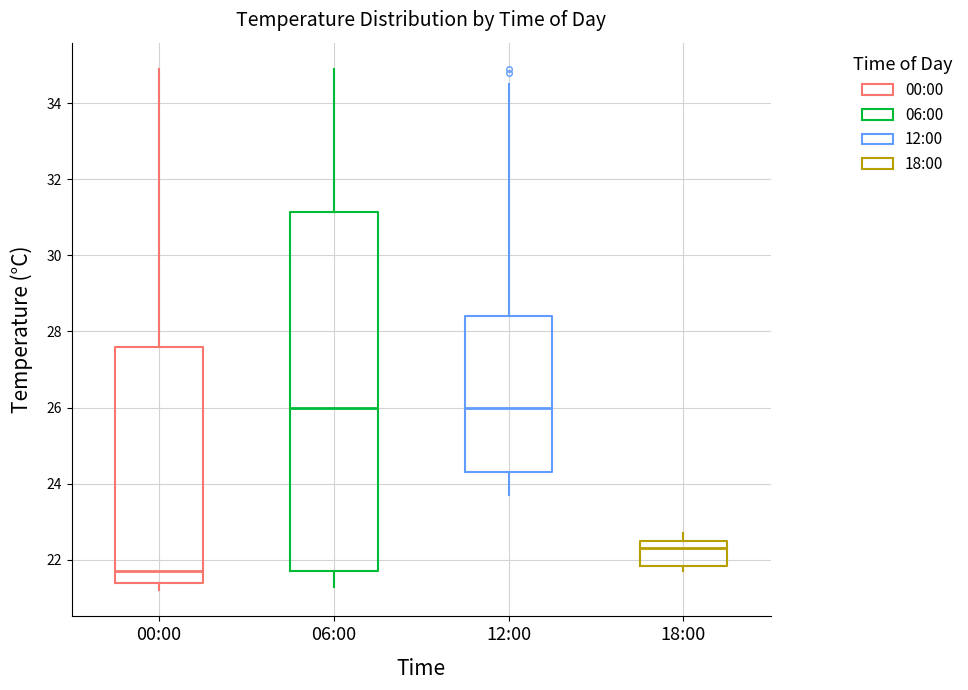

Reading left to right, read every box against the y-axis: the position of its median line, the range the box covers, and the ends of its whiskers. The values are not printed on the chart, so give them approximately, as read against the axis.

00:00: median 21.8, box 21.4 to 27.6, whiskers 21.2 to 35.0
06:00: median 26.0, box 21.8 to 31.2, whiskers 21.4 to 35.0
12:00: median 26.0, box 24.4 to 28.4, whiskers 23.8 to 34.6
18:00: median 22.4, box 21.8 to 22.6, whiskers 21.8 (just below the box's lower edge) to 22.8